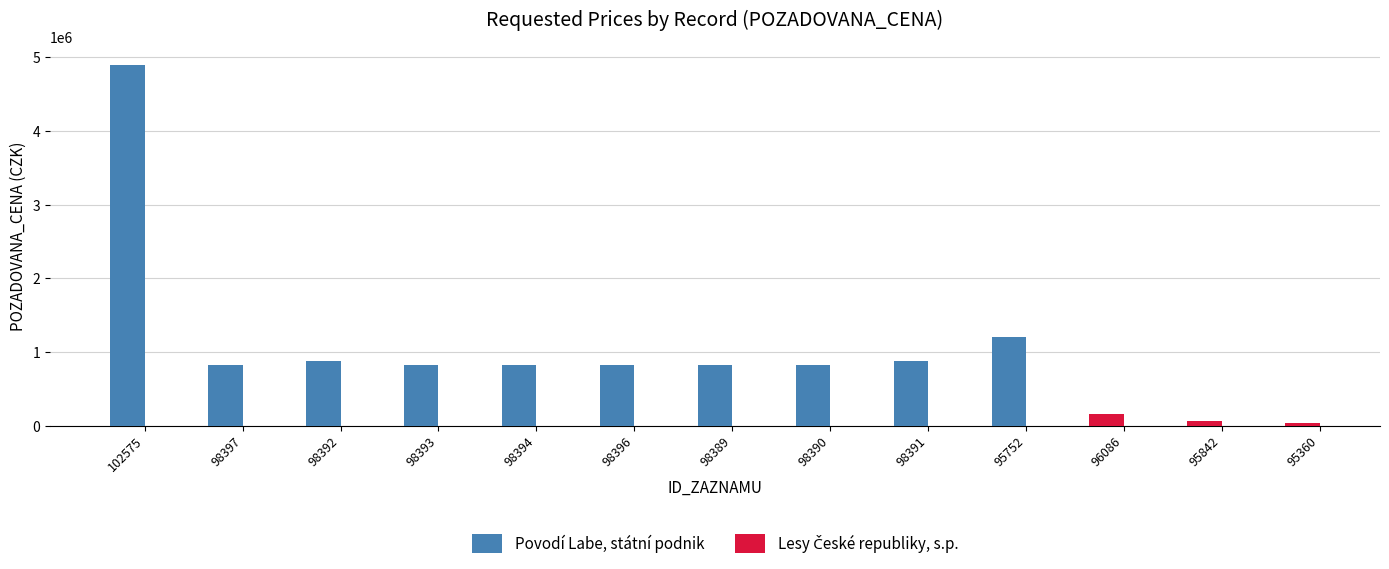

What is the sum of the Povodí Labe, státní podnik values at 98390 and 98392?

1710000